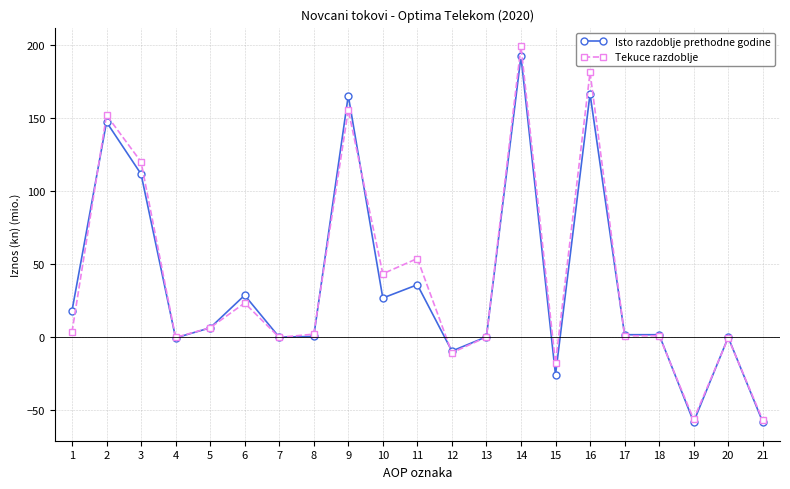

Between 9 and 14, which series saw the biggest shift?

Tekuce razdoblje